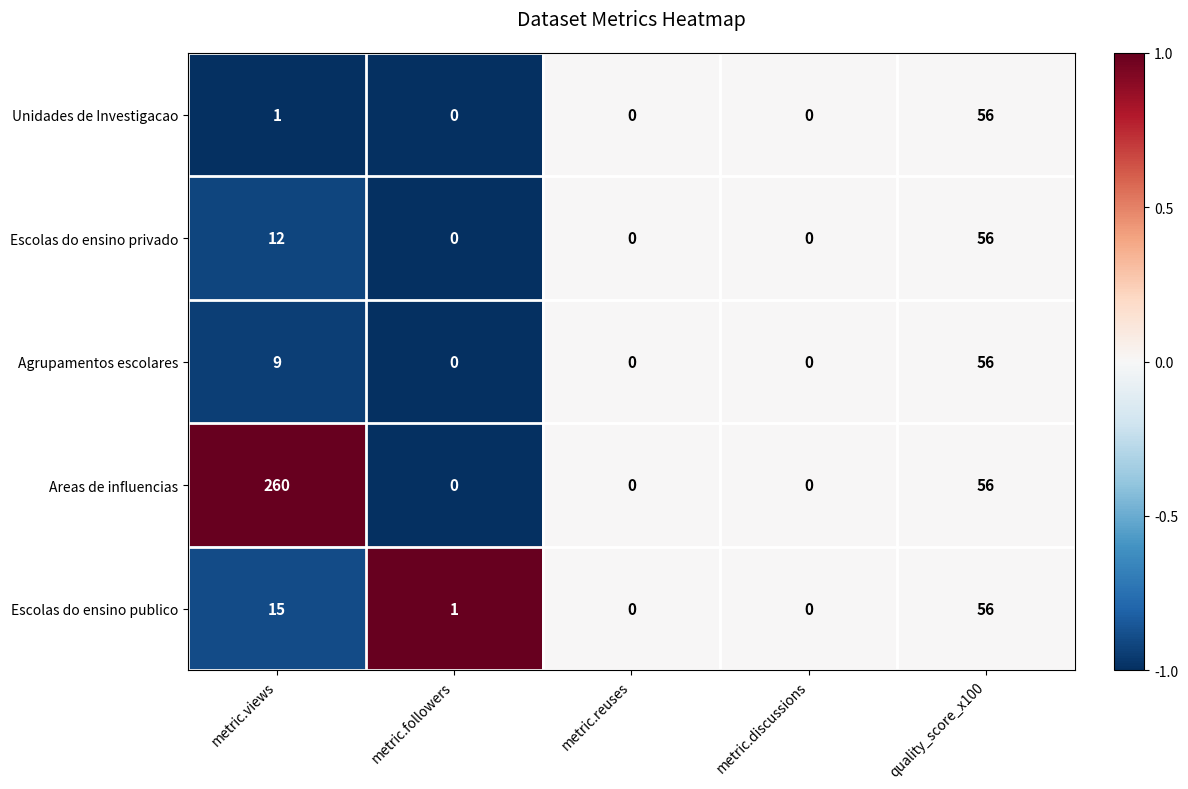

The Escolas do ensino privado series shows 0 at metric.followers. True or false?

True